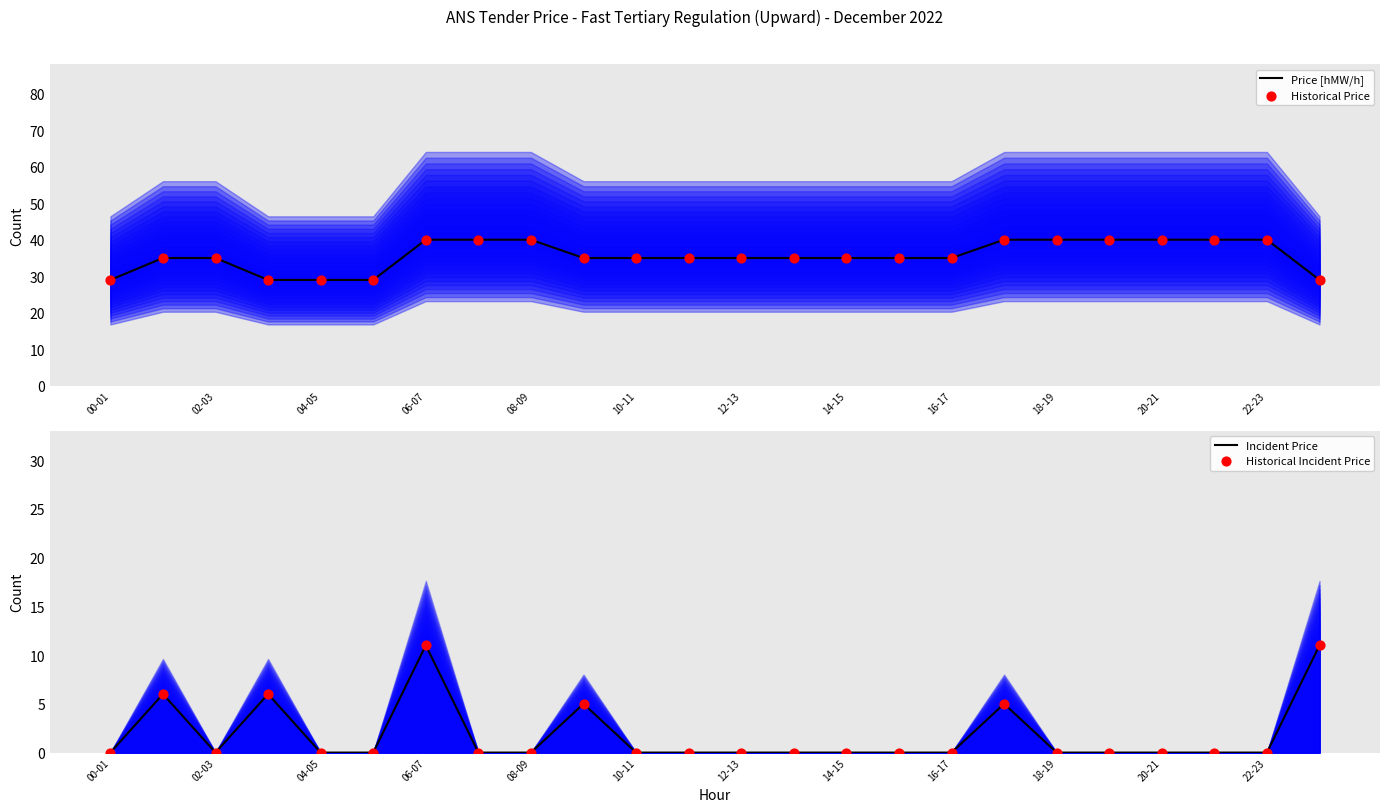

Which series has the largest total across all categories?

Price [hMW/h]